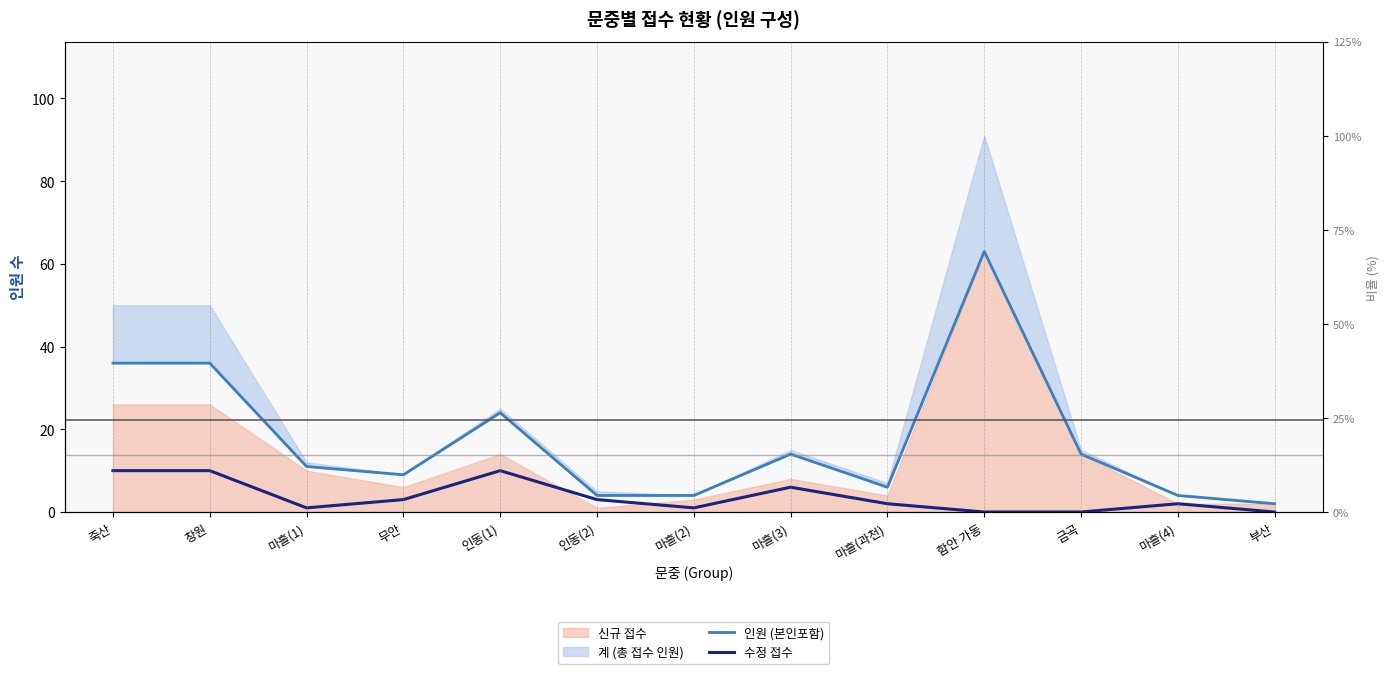

True or false: 수정(col_5) and 인원(col_8) cross at least once.

False